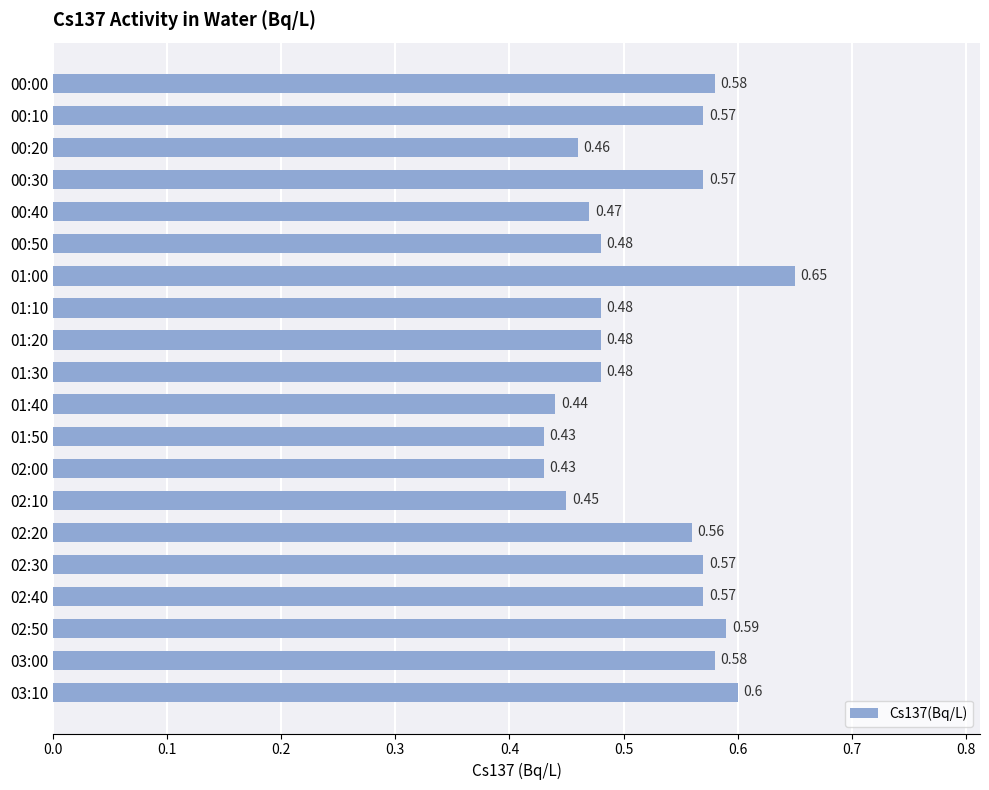

How many distinct data groups are displayed?

1